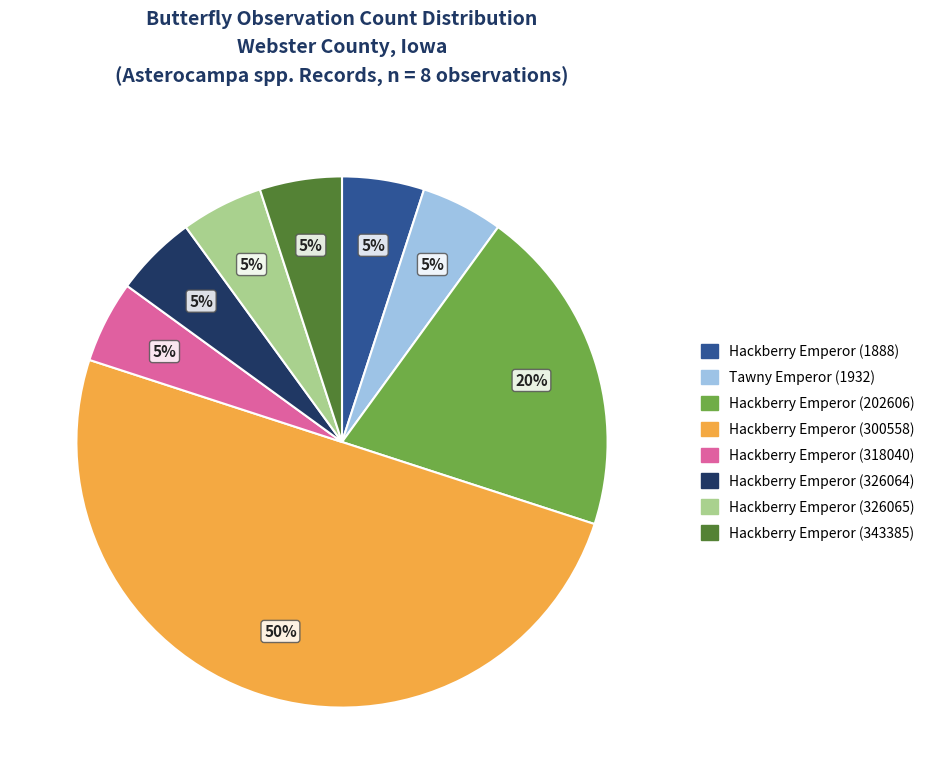

Combined, do Tawny Emperor (1932) and Hackberry Emperor (202606) account for over 50%?

No